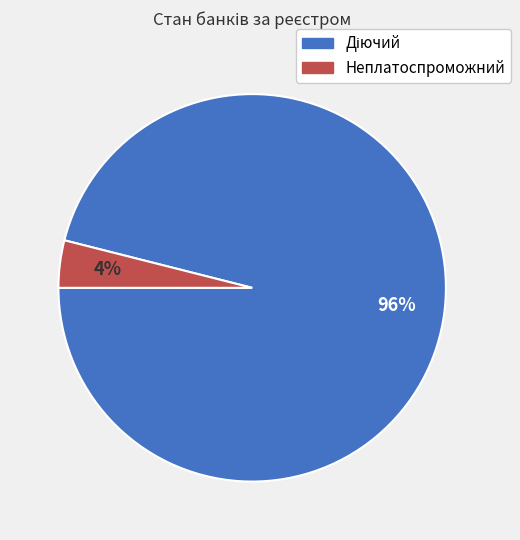

To the nearest percent, what is the difference between the largest and smallest slice percentages?

92%